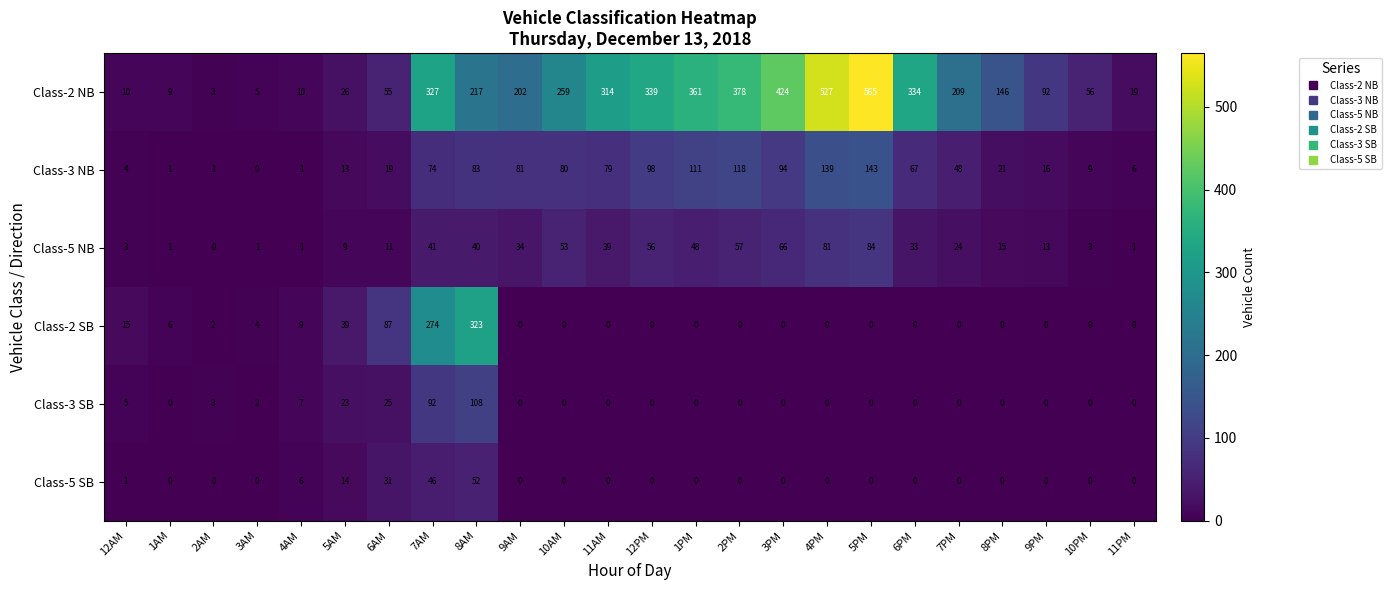

What is the average value of the Class-3 SB series?

11